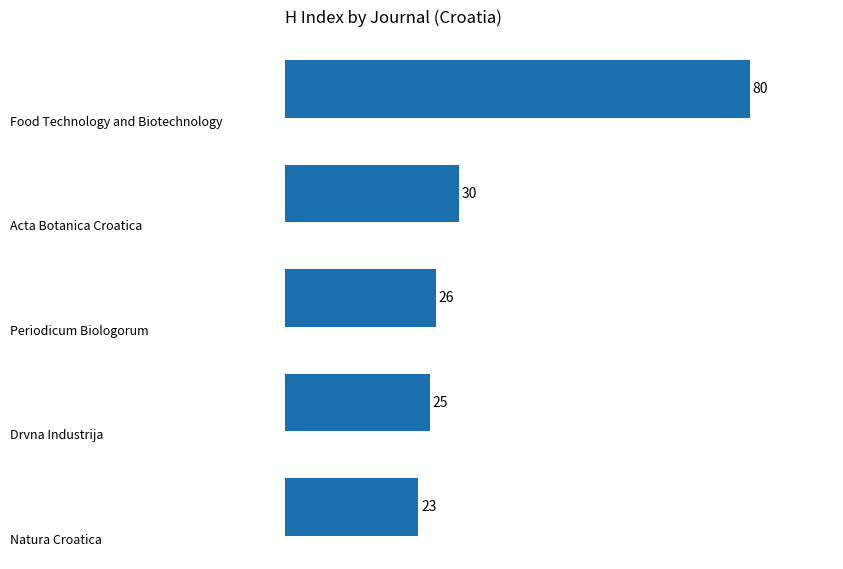

What is the minimum value shown in the chart?

23